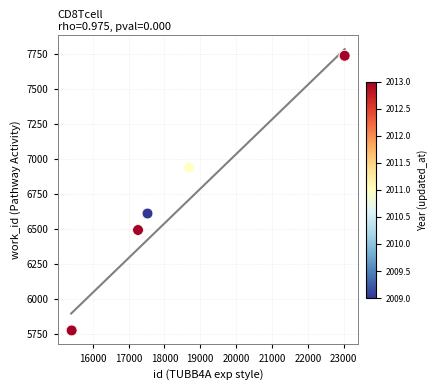

What Y value in the scatter plot is closest to 6757?

6611